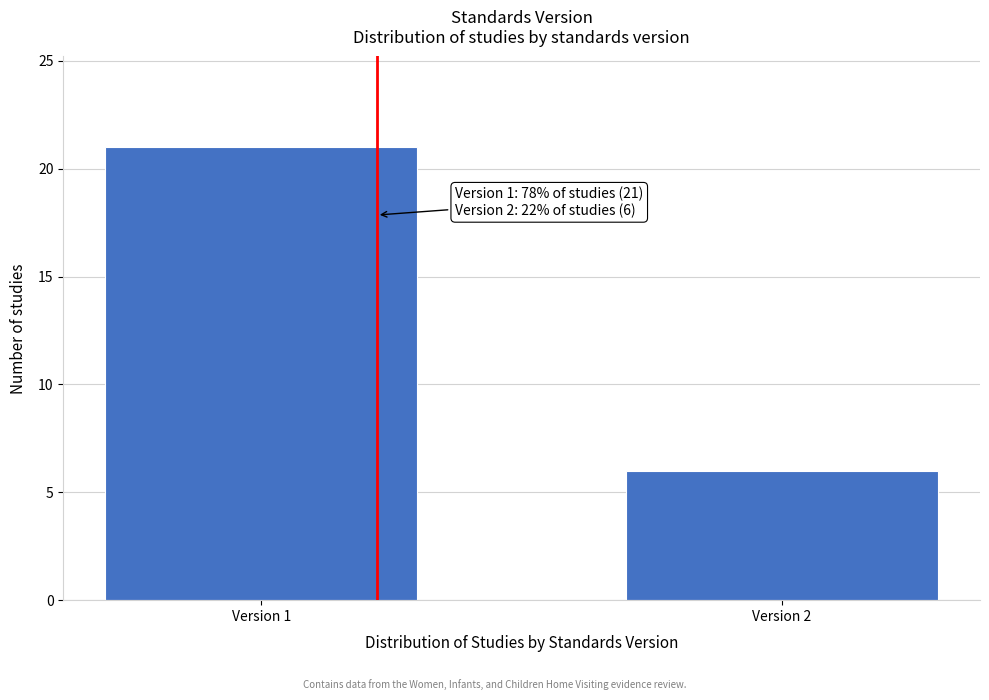

Reading right to left, extract all data points from this chart.

6	21